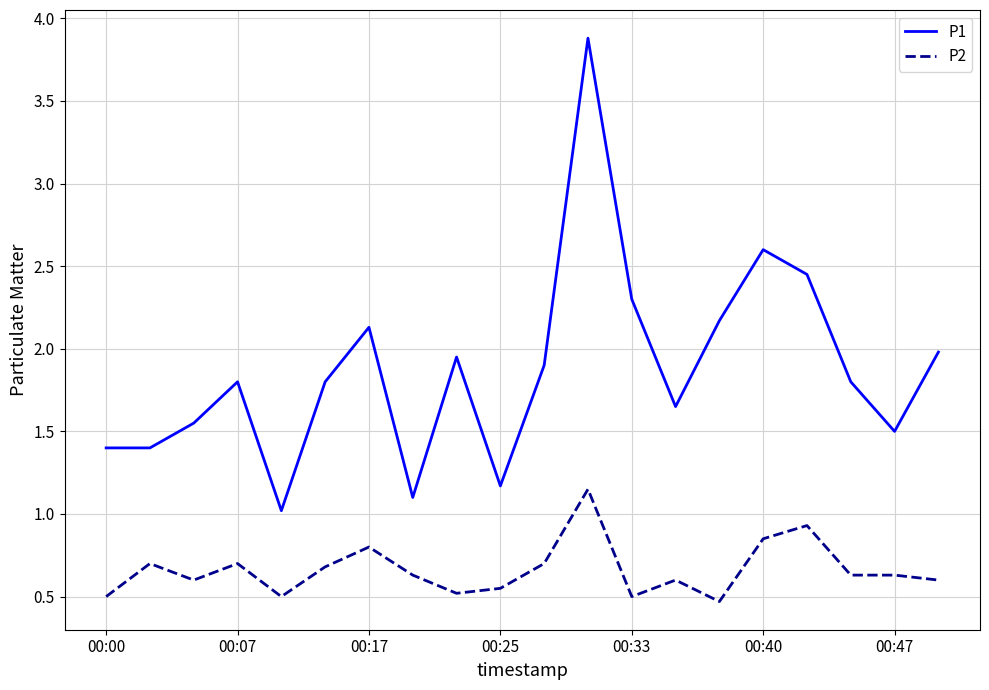

What is the sum of all P2 values?

13.2